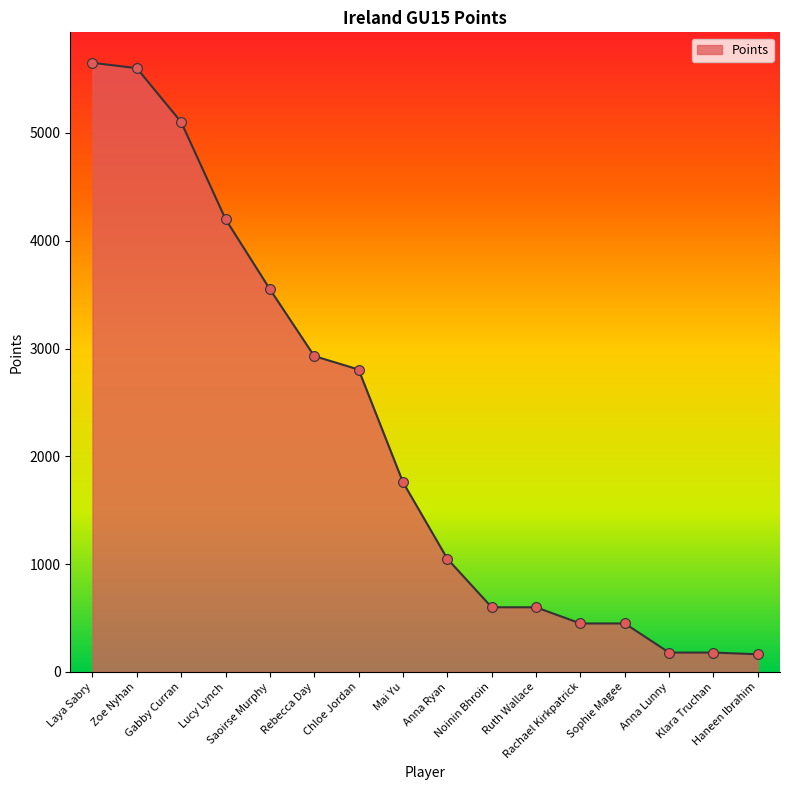

Which has a higher value, Chloe Jordan or Ruth Wallace?

Chloe Jordan